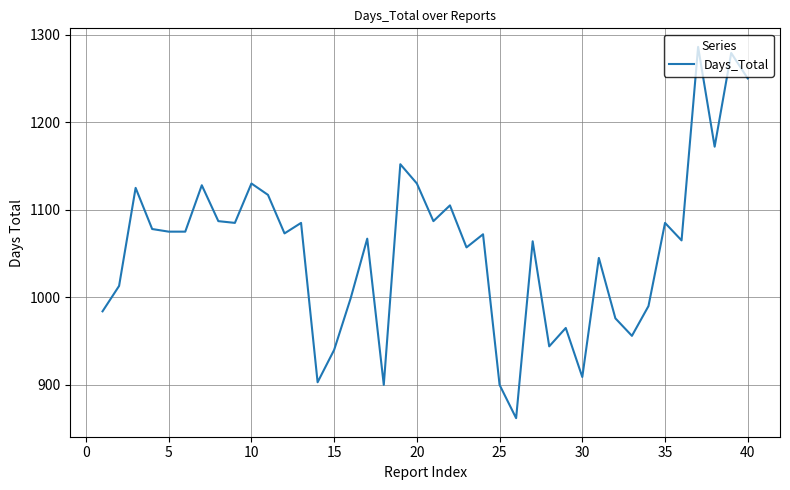

What is the maximum value shown in the chart?

1286